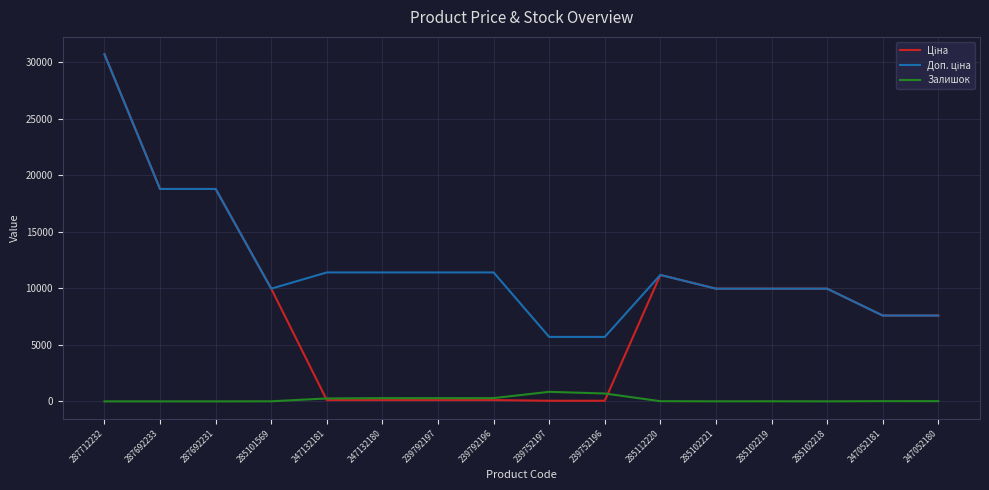

At which category is the sum across all series the highest?

287712232